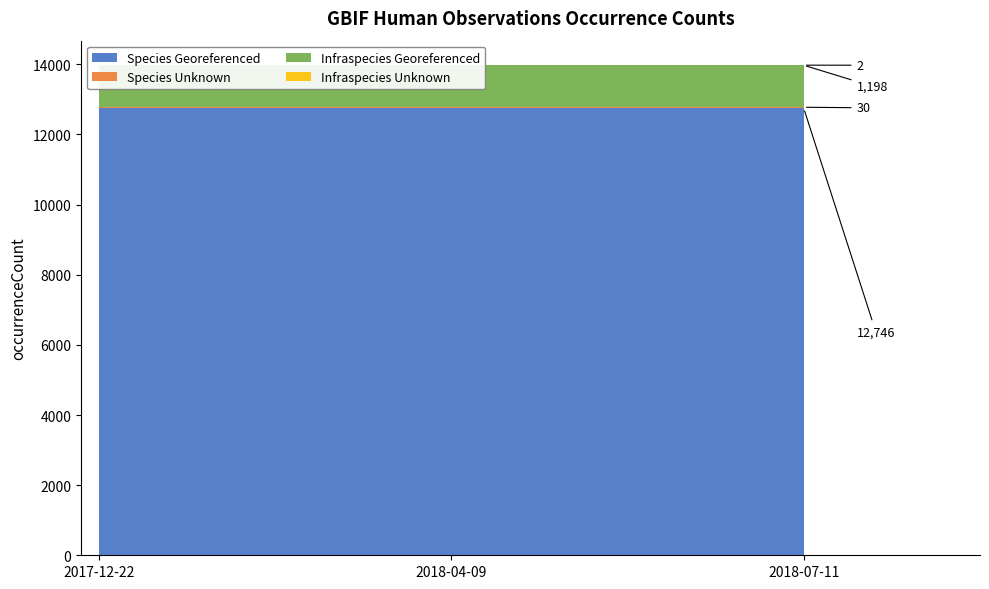

Reading left to right, what are all the values shown in this chart?

Species Georeferenced: 12746	12746	12746
Species Unknown: 30	30	30
Infraspecies Georeferenced: 1198	1198	1198
Infraspecies Unknown: 2	2	2